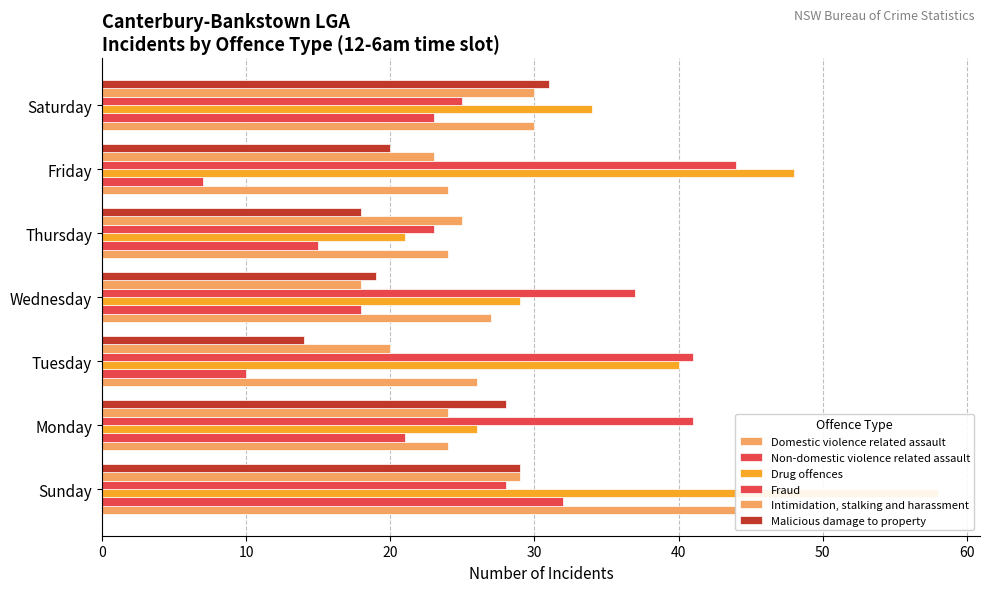

What is the difference between the maximum and minimum values in the Non-domestic violence related assault series?

25